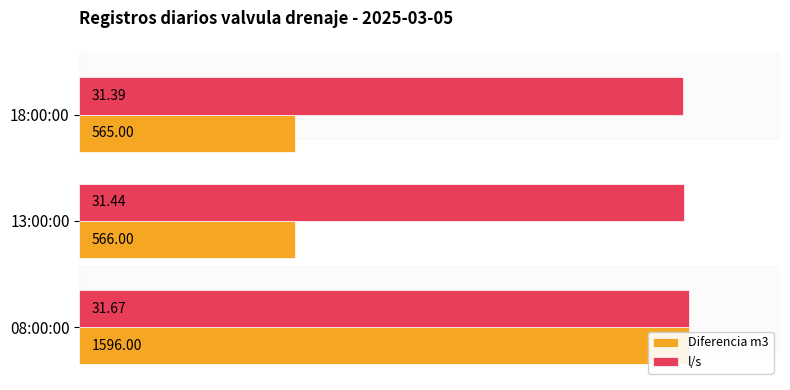

Is it true that l/s equals 137.0 at 13:00:00?

False